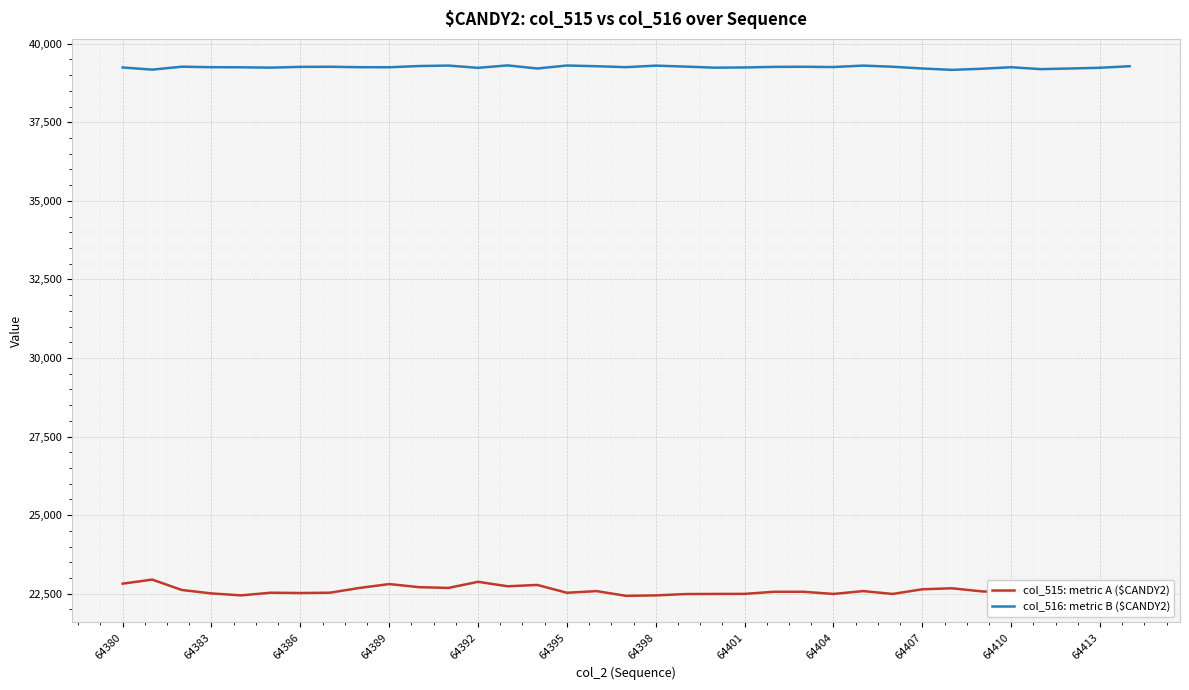

Rank the series by their maximum value, from lowest to highest.

col_515: metric A ($CANDY2), col_516: metric B ($CANDY2)